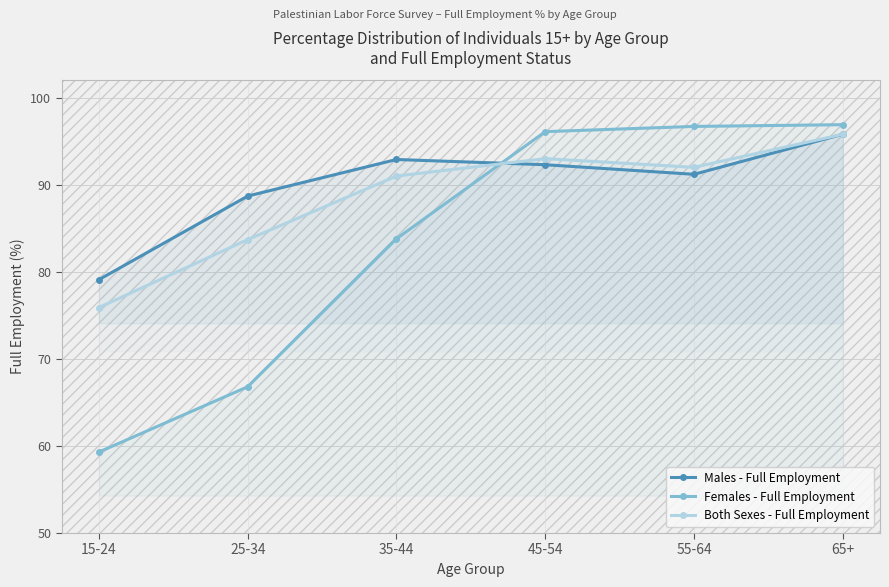

Count the number of data series in this chart.

3